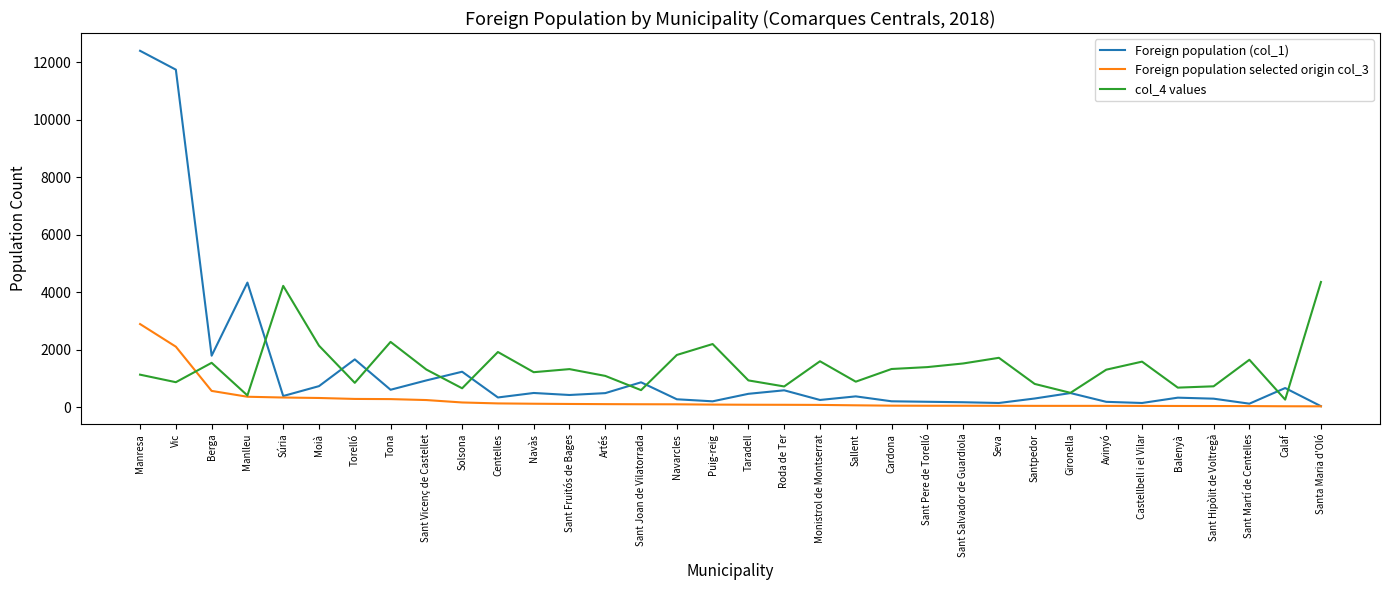

What is the total value across all series at Sant Martí de Centelles?

1824